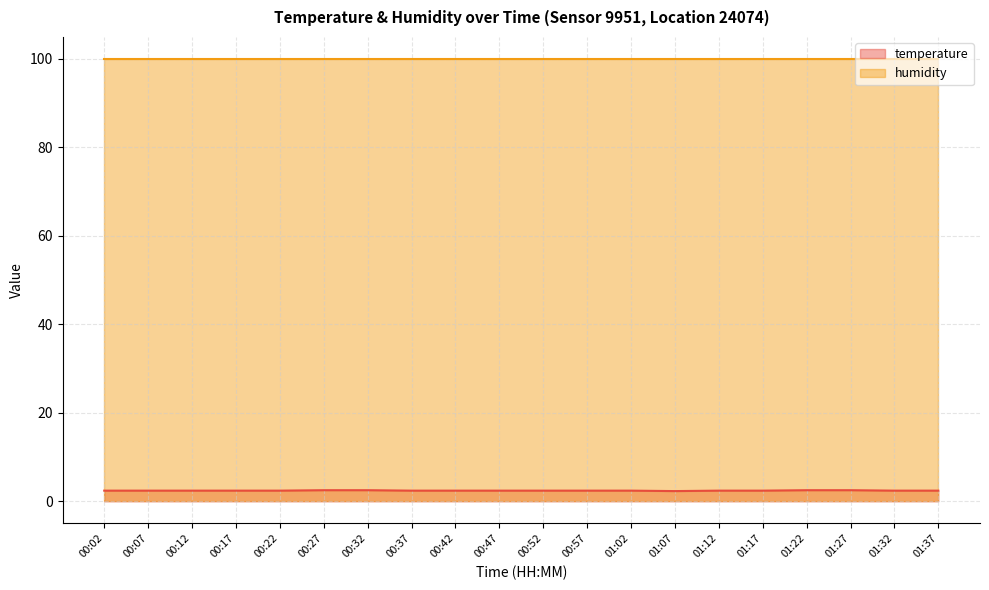

Which label corresponds to the largest value in the chart?

00:27